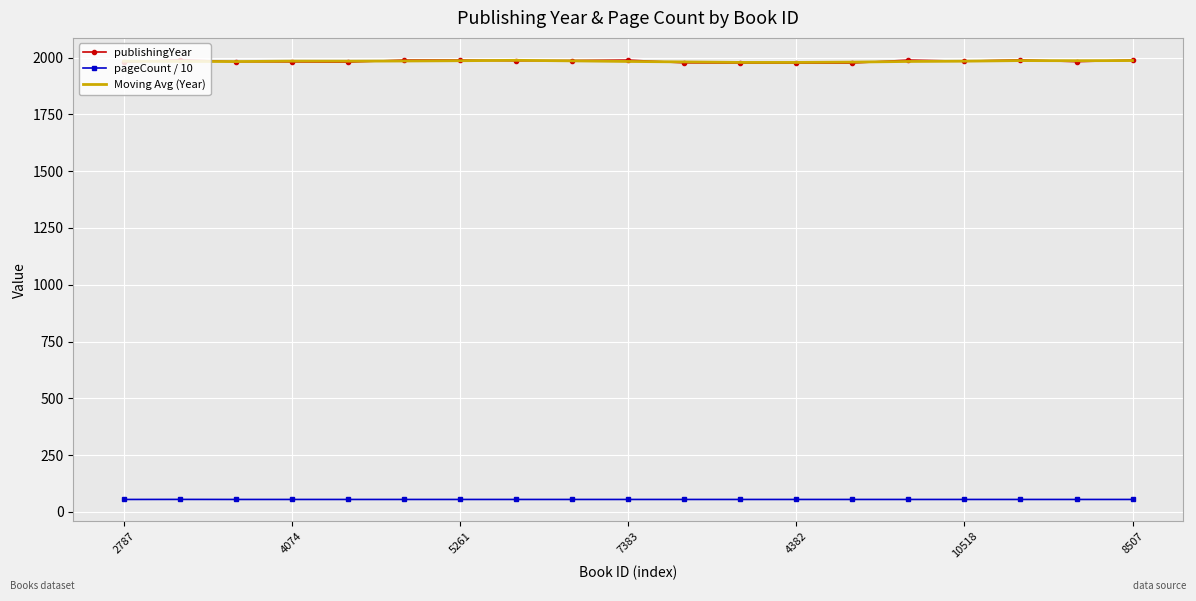

True or false: publishingYear and pageCount / 10 intersect in this chart.

False